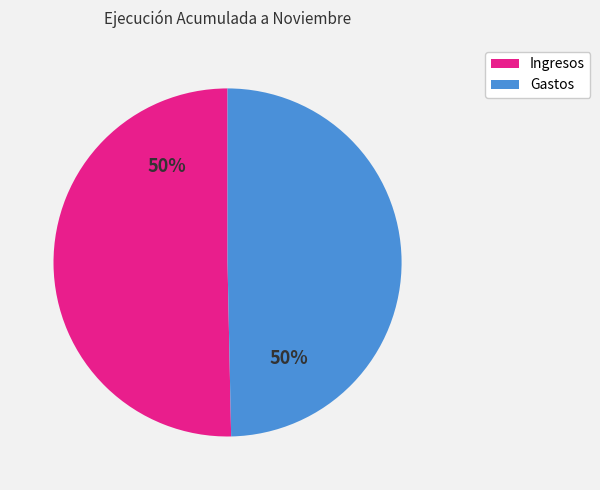

To the nearest percent, what is the average slice percentage?

50%